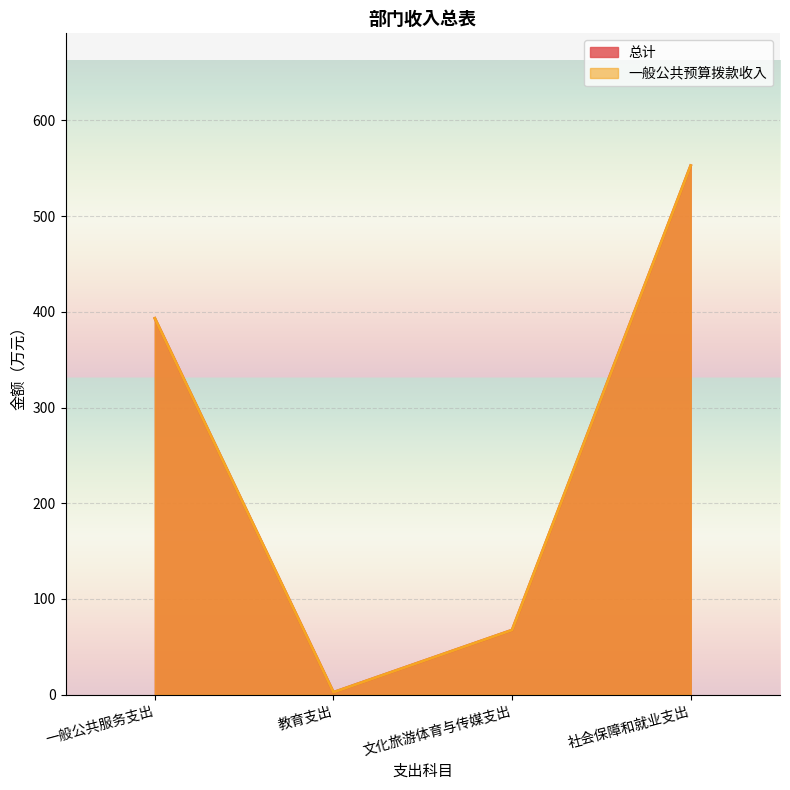

Which series changed the most between 文化旅游体育与传媒支出 and 社会保障和就业支出?

总计